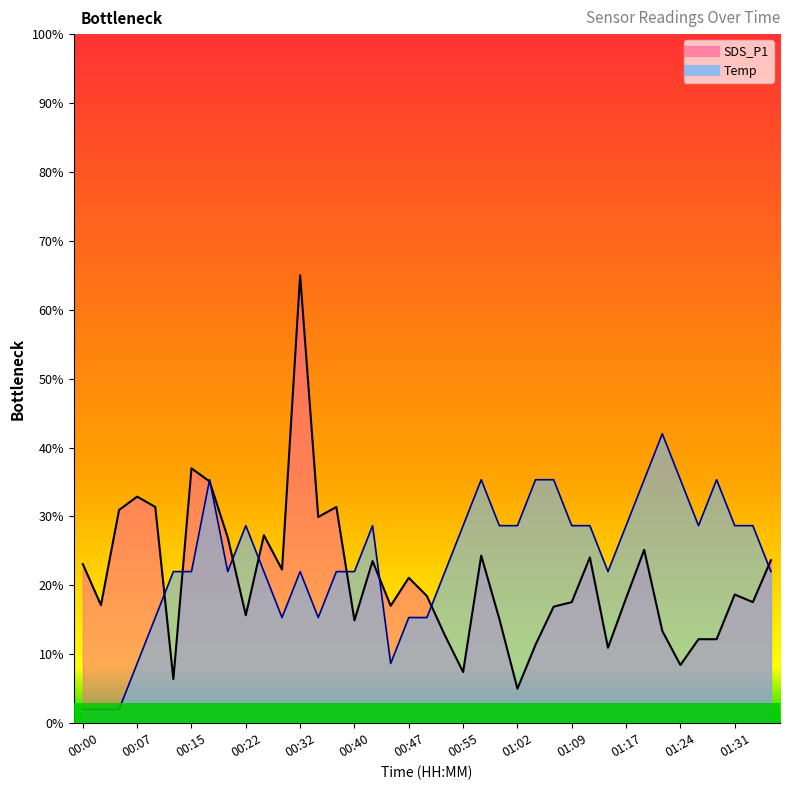

At which category is the sum across all series the highest?

00:32